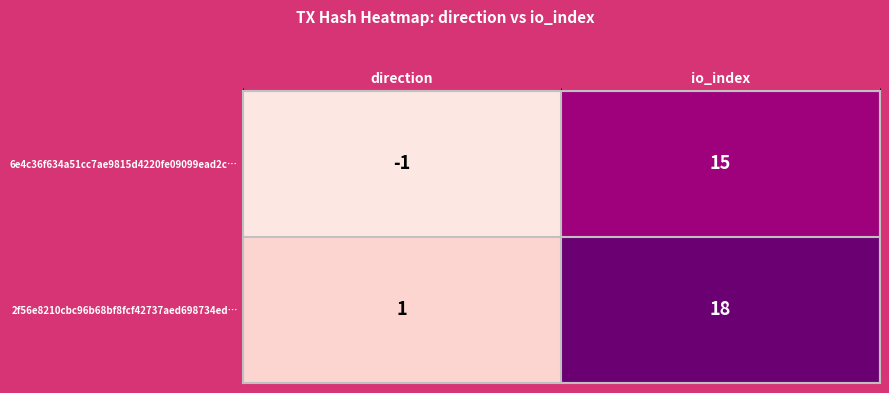

Reading left to right, what are all the values shown in this chart?

6e4c36f634a51cc7ae9815d4220fe09099ead2c…: direction=-1	io_index=15
2f56e8210cbc96b68bf8fcf42737aed698734ed…: direction=1	io_index=18